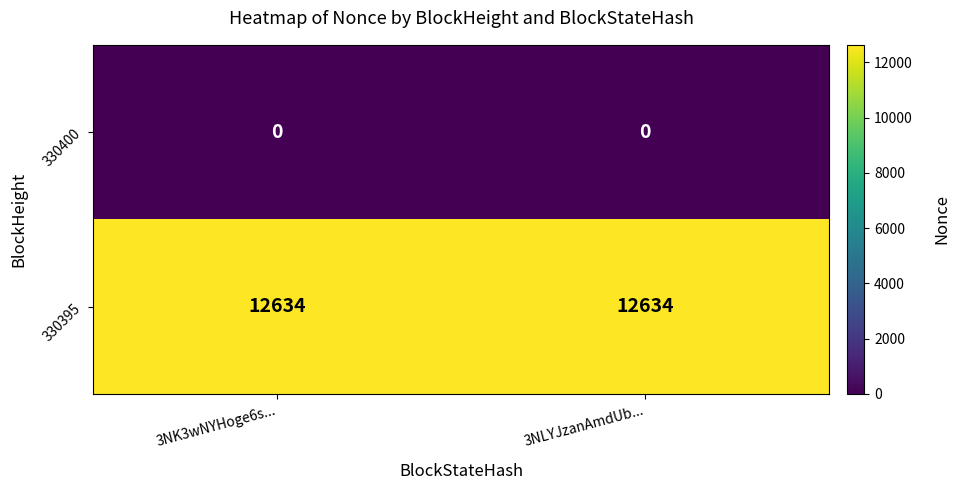

What is the maximum value for 330395?

12634